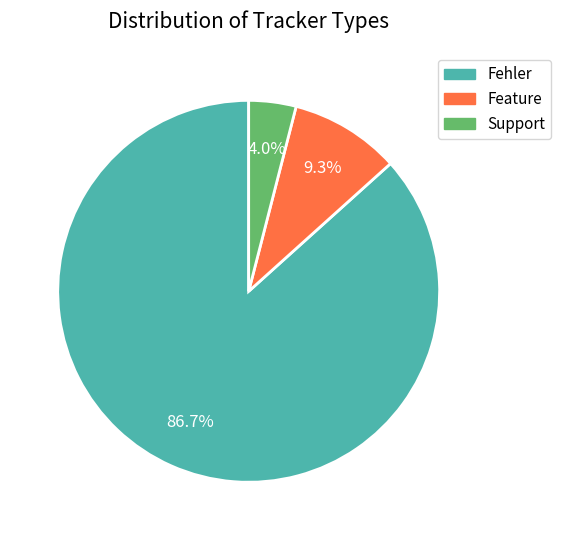

How many segments does this pie chart have?

3